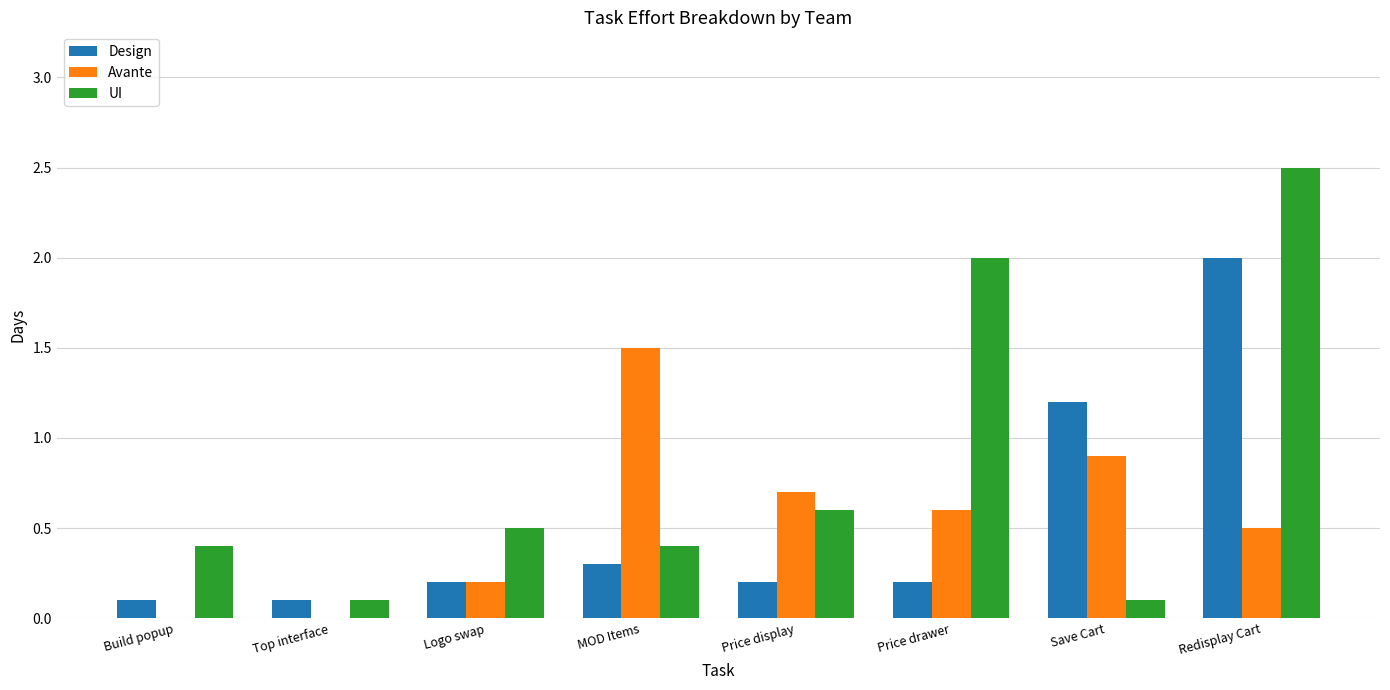

Between Build popup and Save Cart, which series saw the biggest shift?

Design